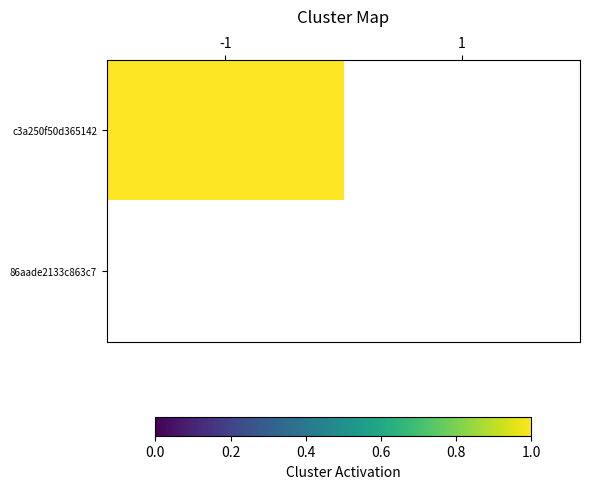

What is the spread (max minus min) of values at -1?

1